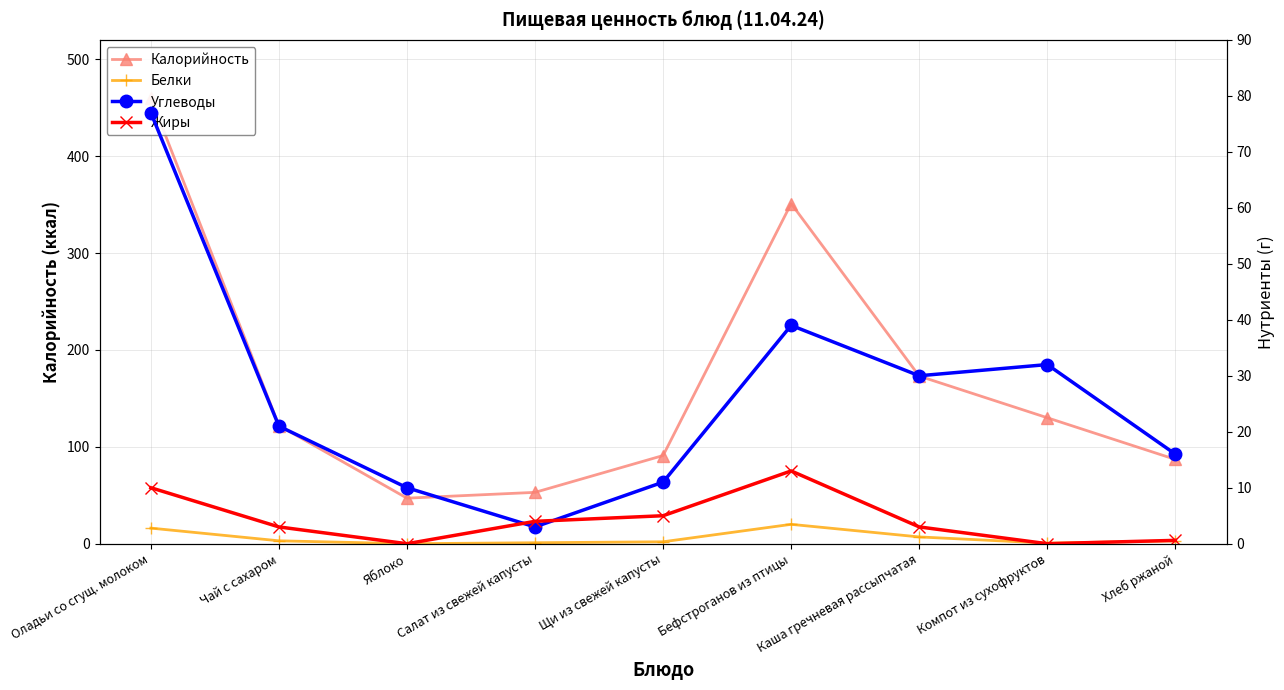

At which label does Жиры first exceed 3?

Оладьи со сгущ. молоком